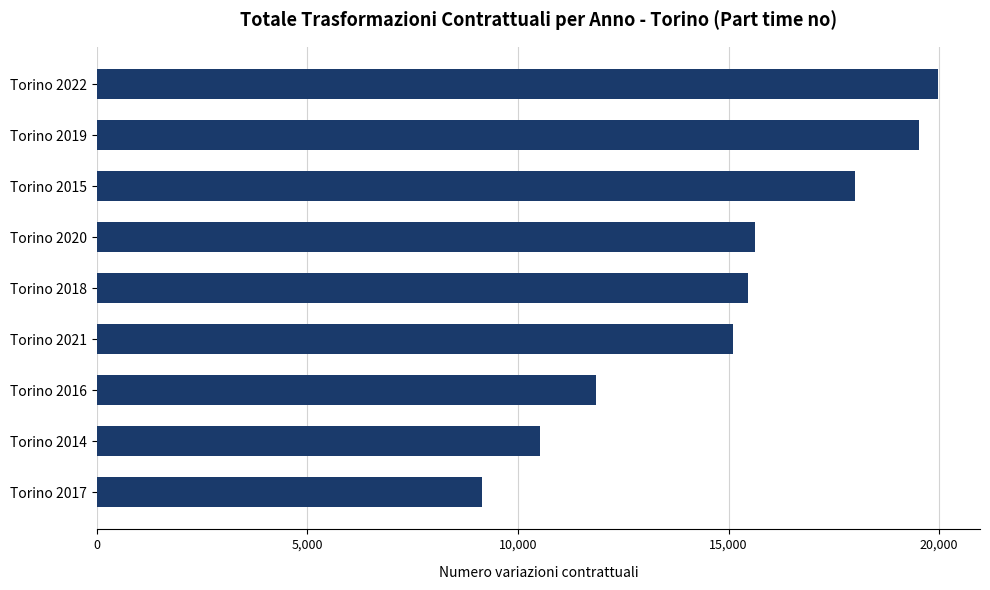

What value does the data have at Torino 2015, to the nearest 100?

18000